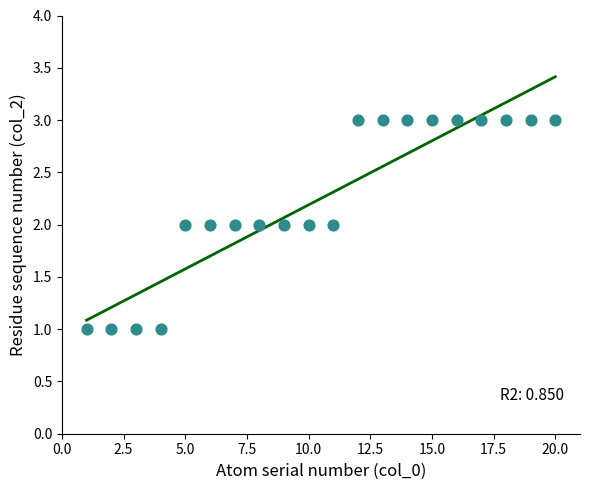

What is the range of X values (max minus min)?

19